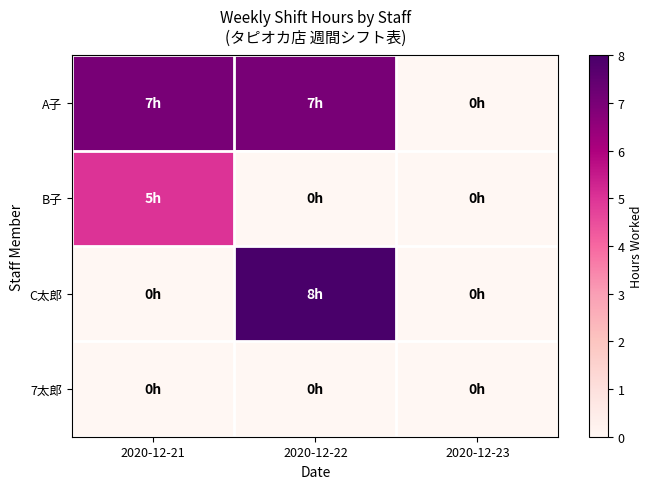

List the series in order of their peak value, highest first.

C太郎, A子, B子, 7太郎